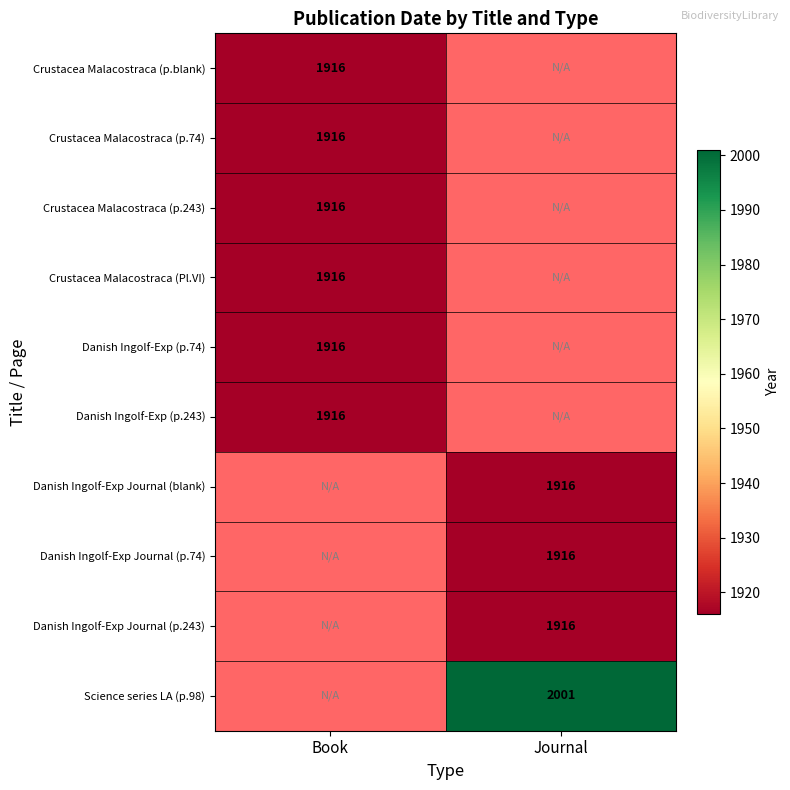

True or false: Science series LA (p.98) has a value of 2001 at Journal.

True